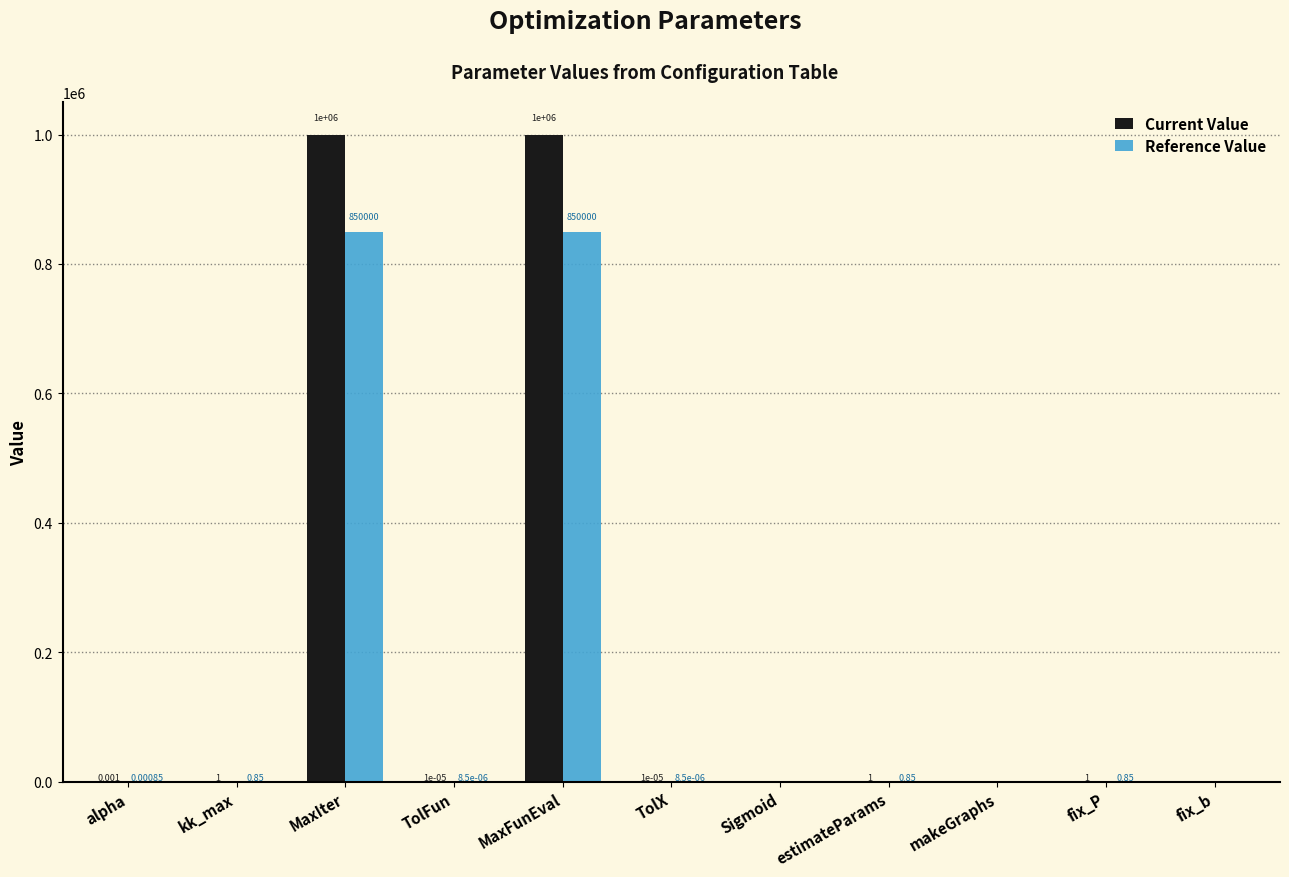

What is the average value of the Current Value series?

181818.5